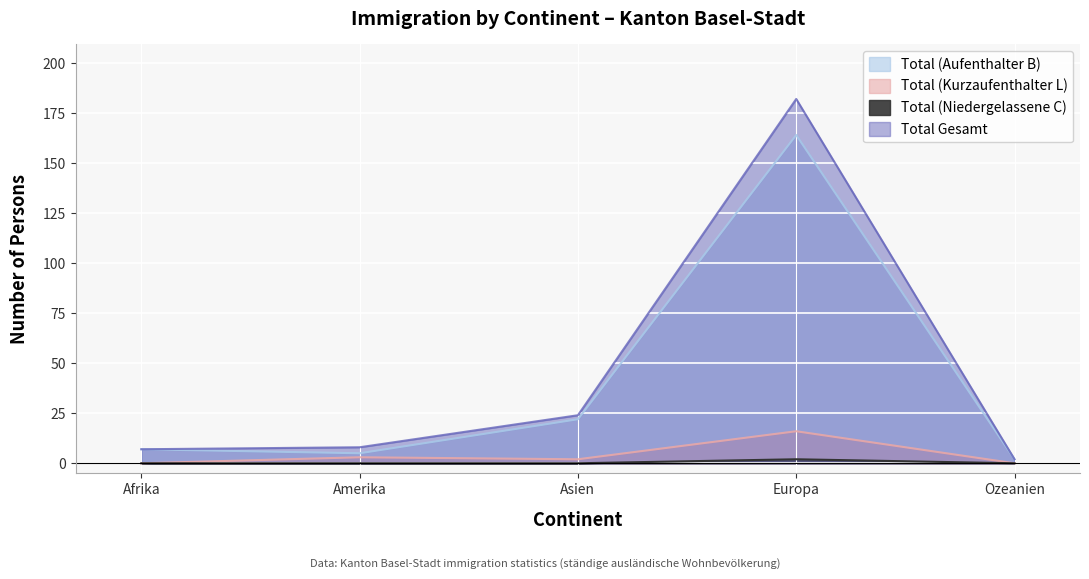

What is the minimum value for Total Gesamt?

2